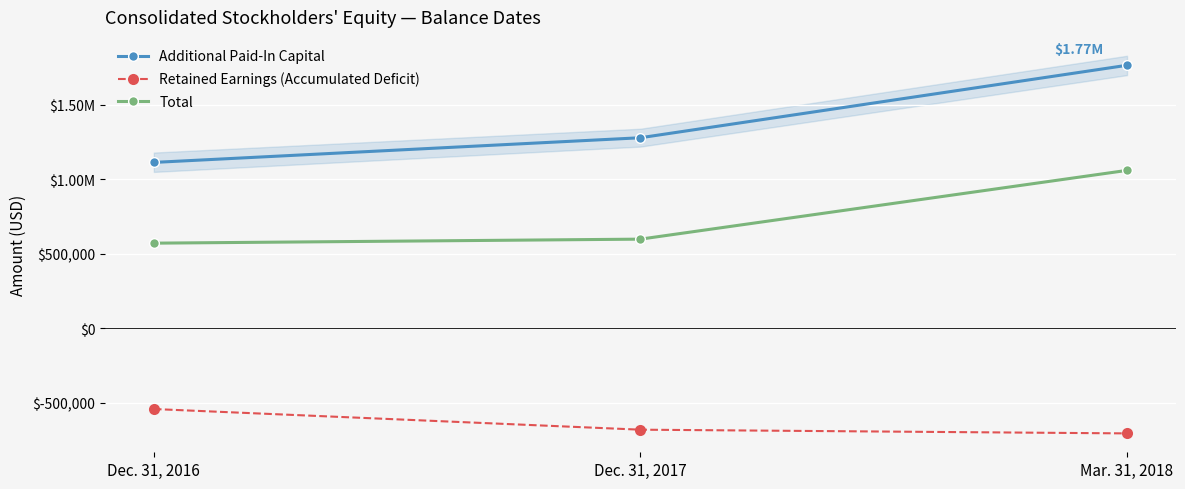

List the series in order of their overall mean, lowest first.

Retained Earnings (Accumulated Deficit), Total, Additional Paid-In Capital